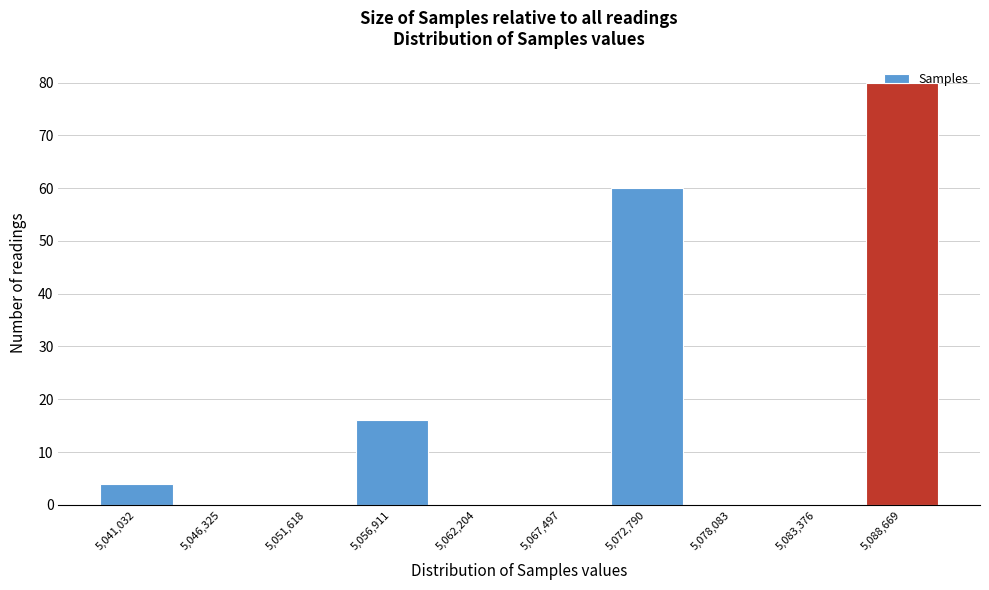

What is the change in value from 5,056,911 to 5,088,669?

+64